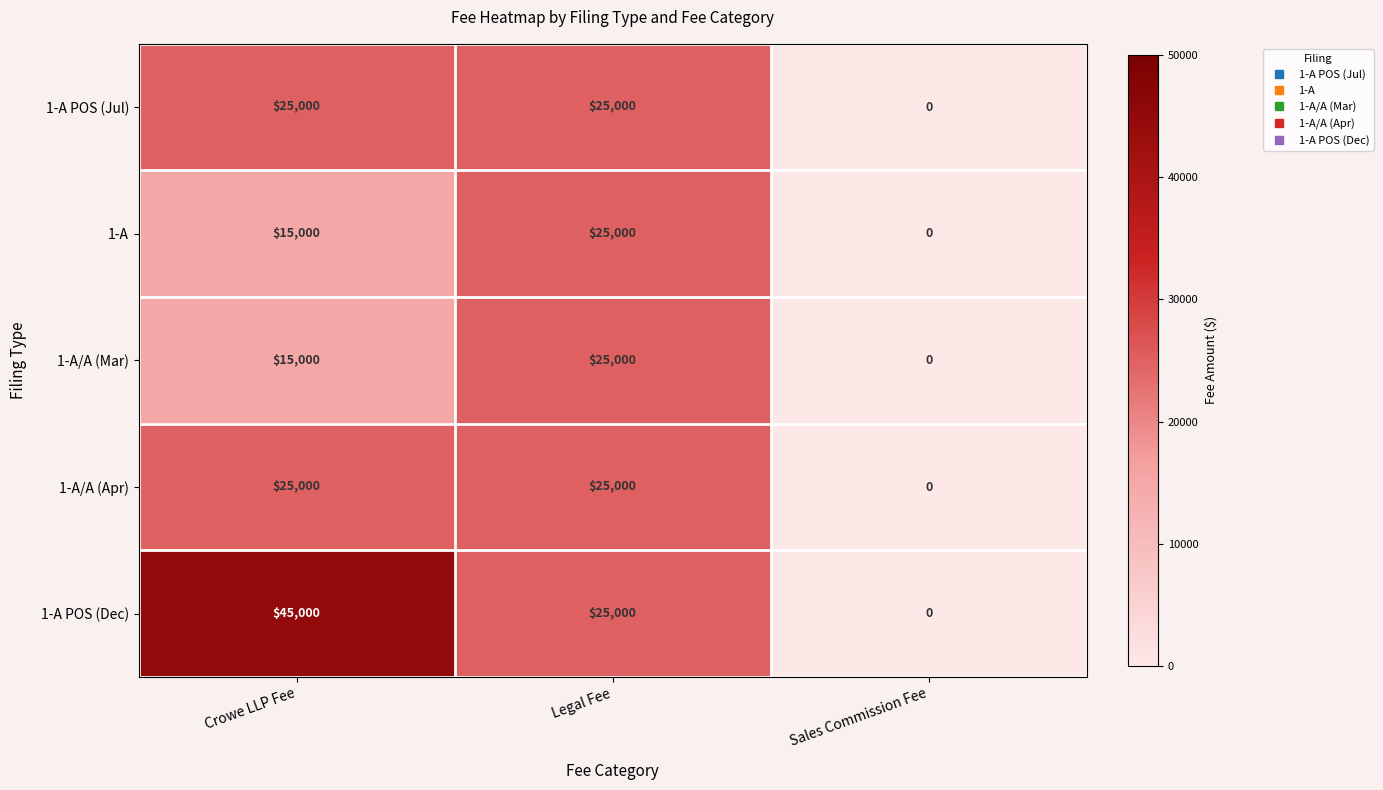

Which category has the highest value in the 1-A/A (Mar) series?

Legal Fee